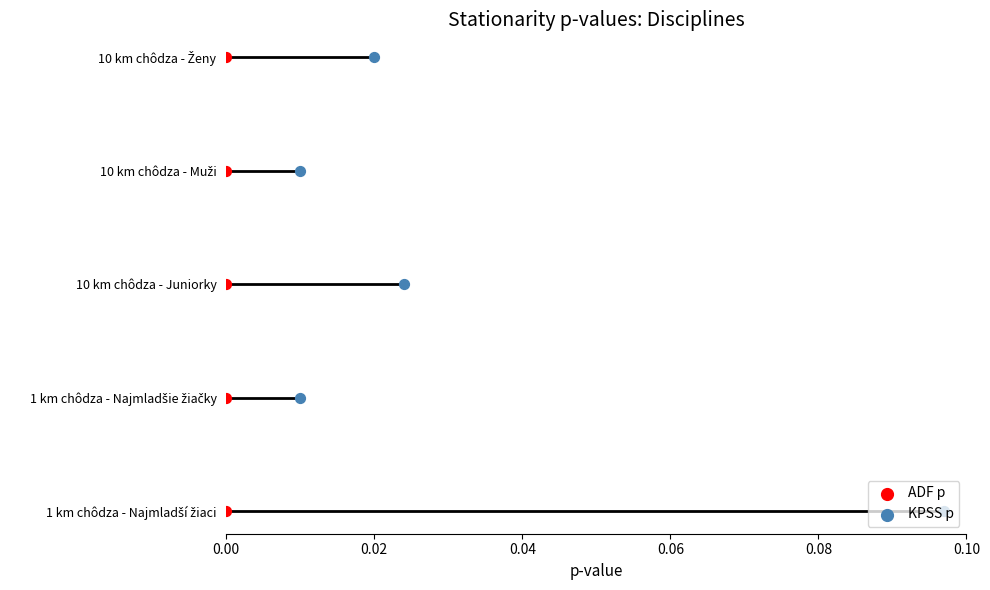

Which series reaches the minimum Y coordinate?

ADF p